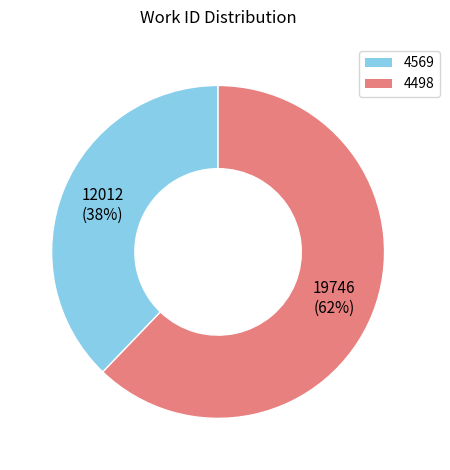

Is the sum of 4498 and 4569 greater than half?

Yes